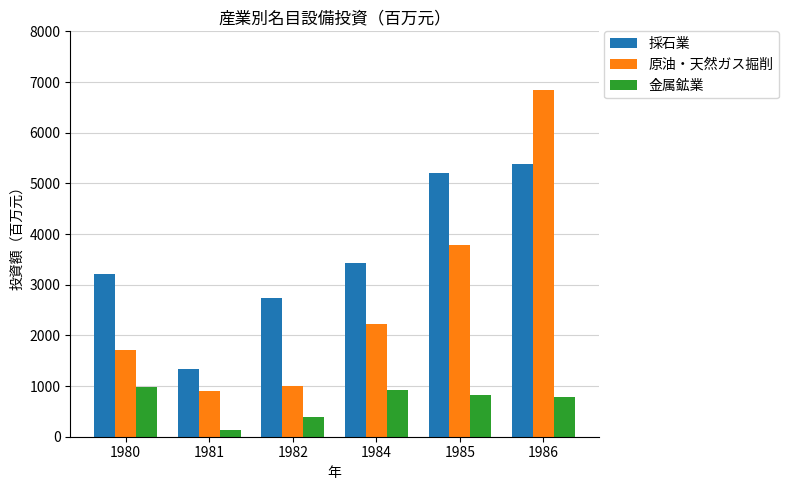

How many data points in 金属鉱業 are above 824?

3